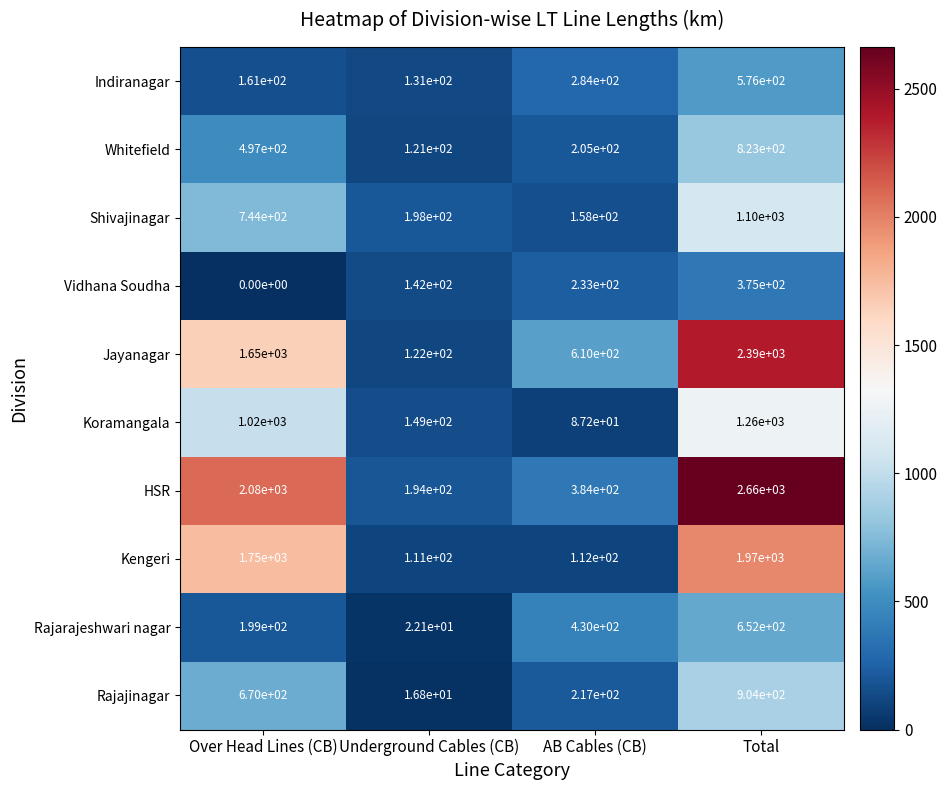

Rank the series at Total from highest to lowest value.

HSR, Jayanagar, Kengeri, Koramangala, Shivajinagar, Rajajinagar, Whitefield, Rajarajeshwari nagar, Indiranagar, Vidhana Soudha